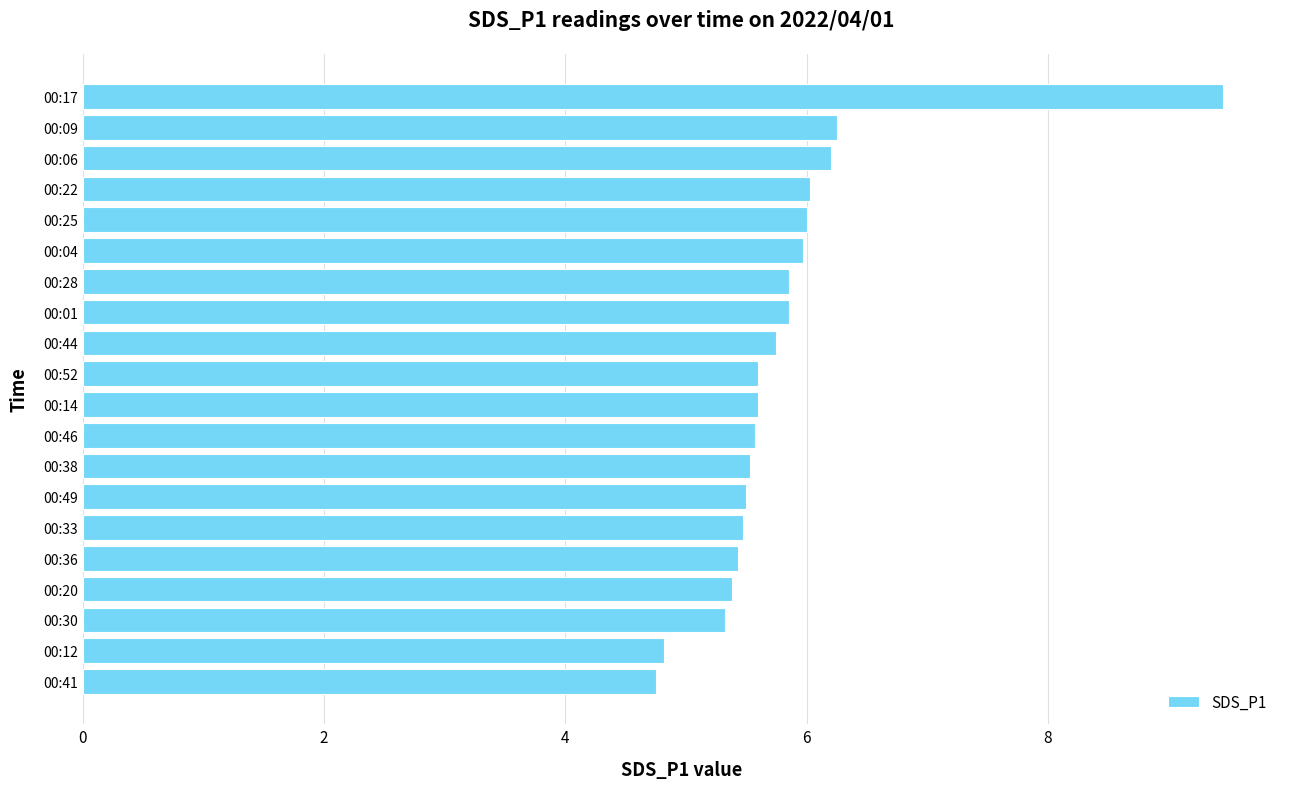

What is the difference between the maximum and minimum values?

4.7